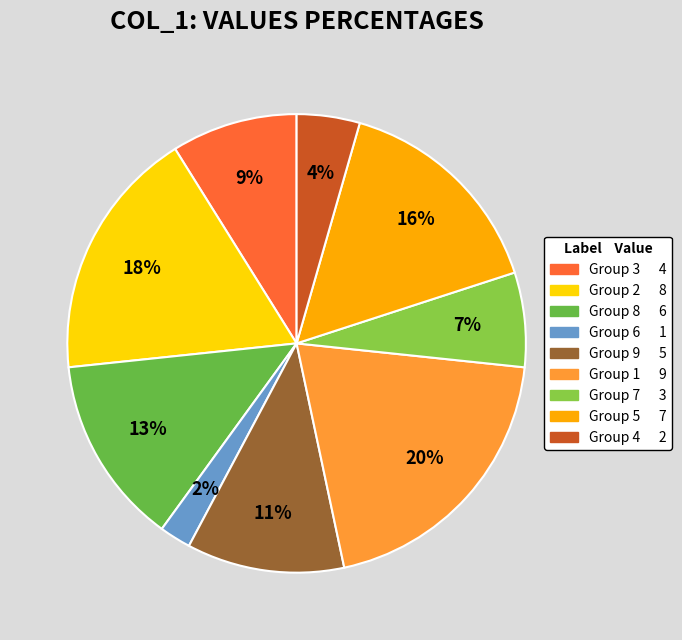

To the nearest percent, what is the average slice percentage?

11%